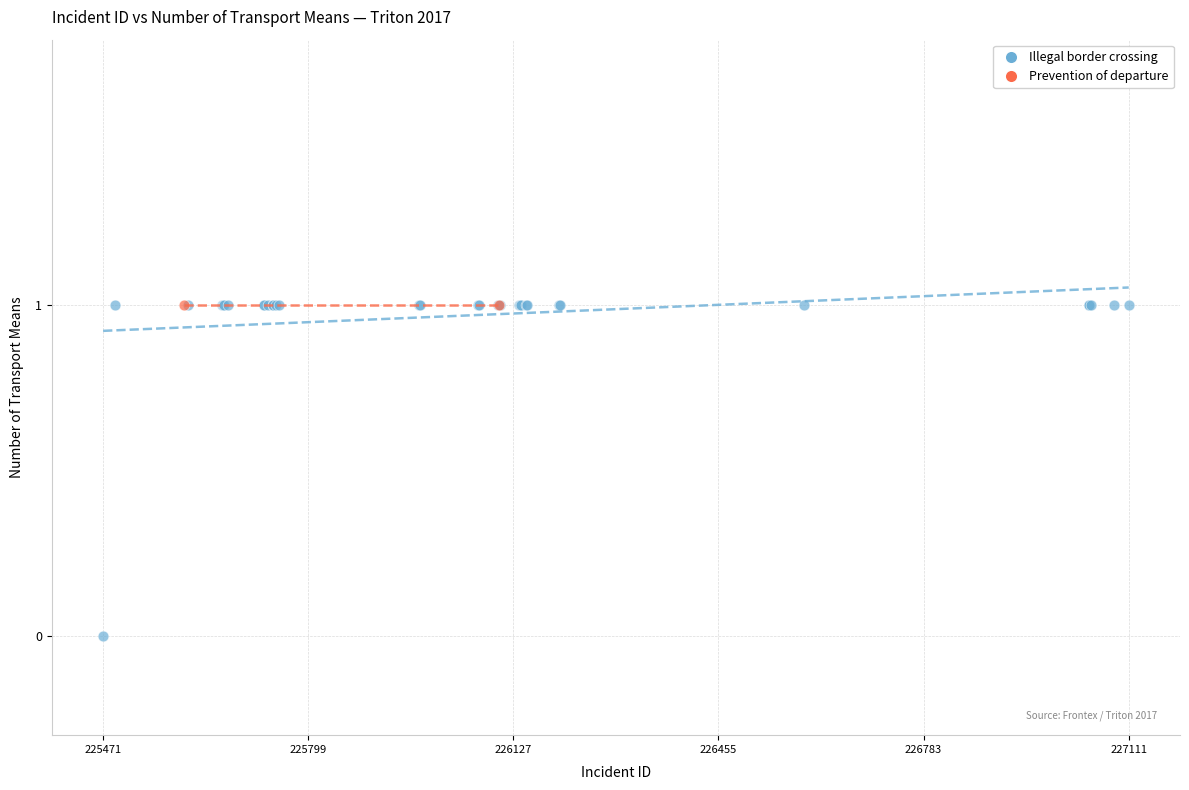

What are all the series names shown in the legend?

Illegal border crossing, Prevention of departure